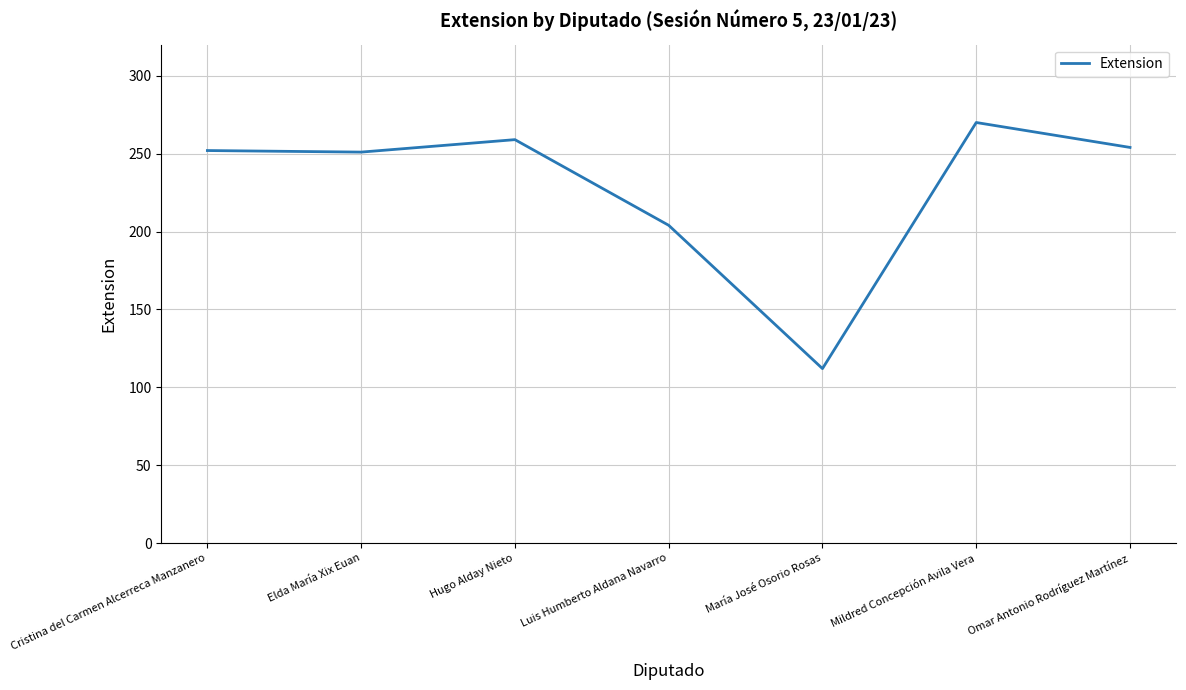

What is the sum of all values?

1602